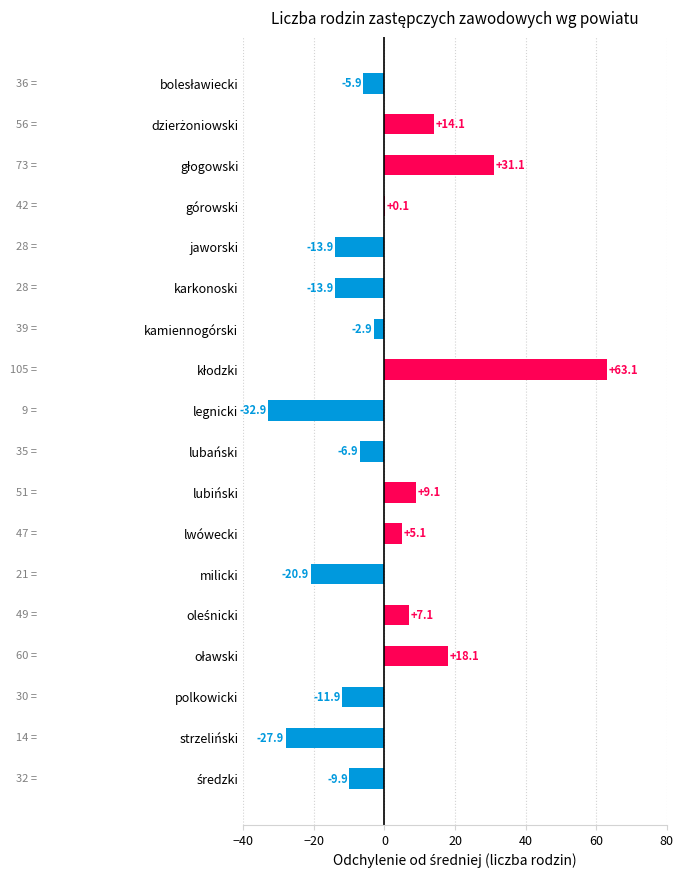

Is it true that the value at karkonoski is -4.8?

False